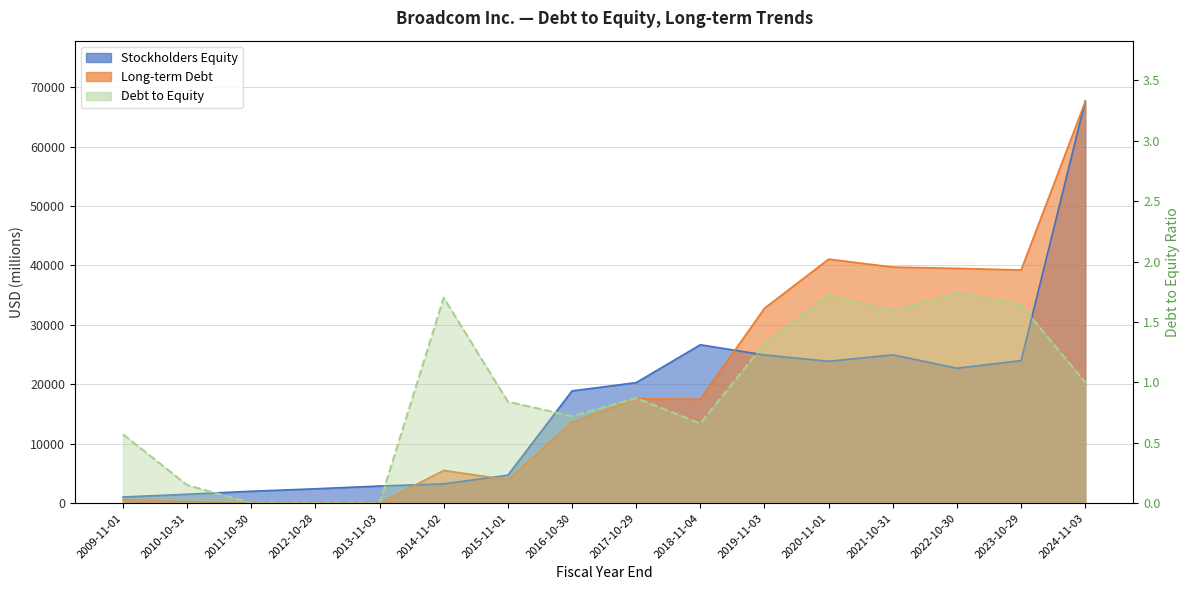

What is the difference between the maximum and minimum values in the Long-term Debt series?

67566.0